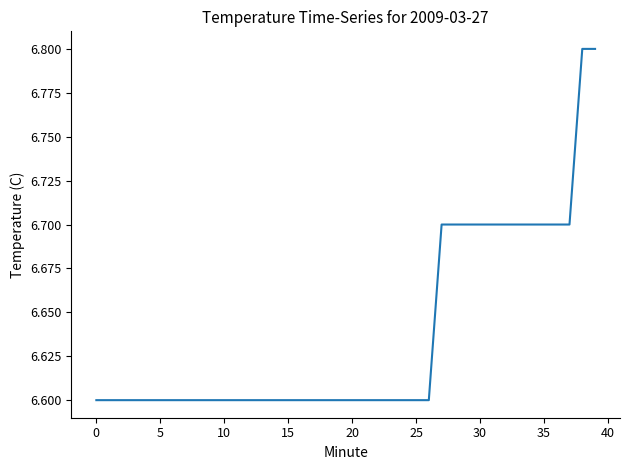

What is the maximum value shown in the chart?

6.8